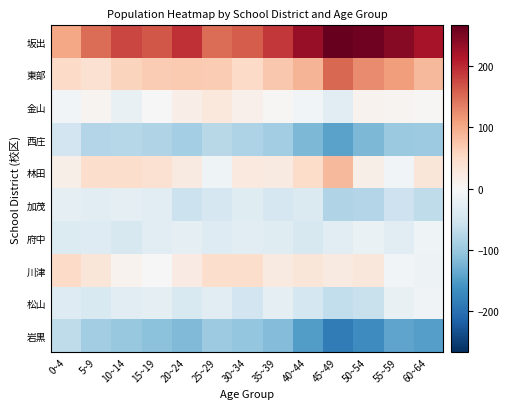

At how many categories does at least one series exceed 235?

3